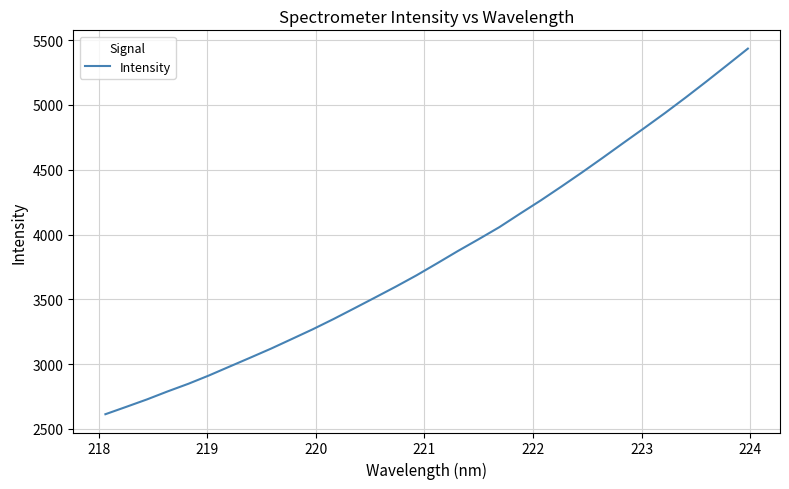

Count the number of categories in the chart.

32